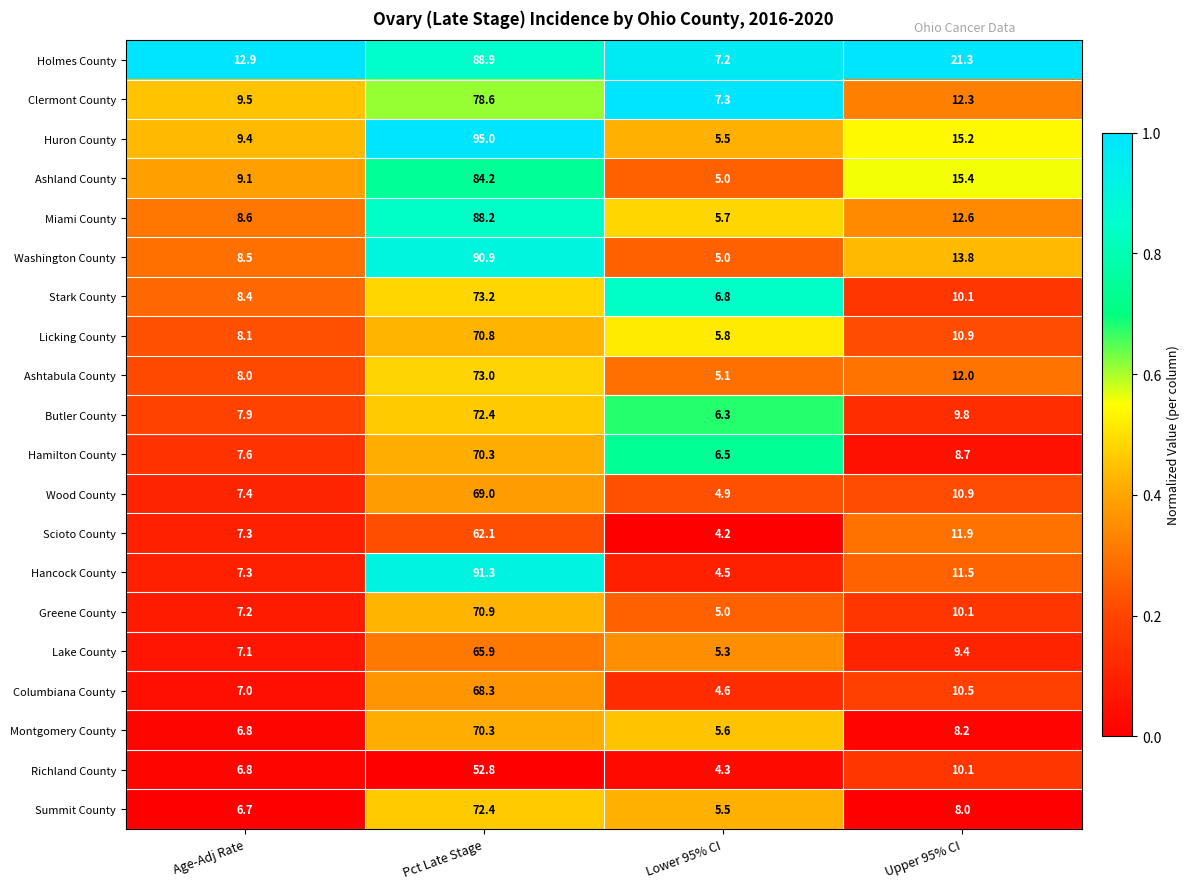

What is the total value across all series at Age-Adj Rate?

161.6